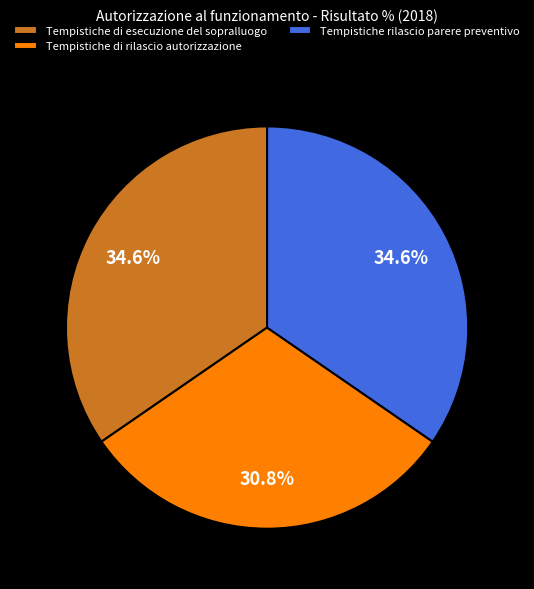

What is the ratio of the value at Tempistiche di rilascio autorizzazione to the value at Tempistiche di esecuzione del sopralluogo?

0.9